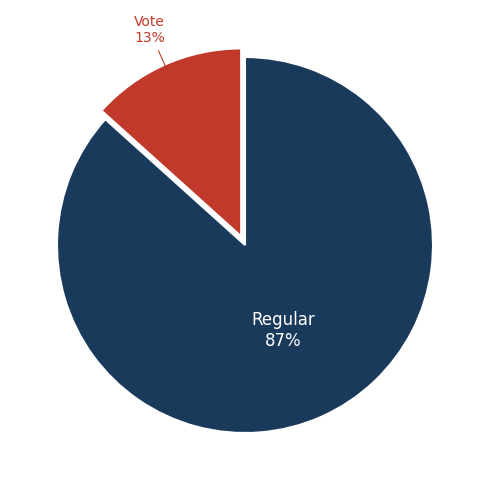

To the nearest percent, what is the average slice percentage?

50%